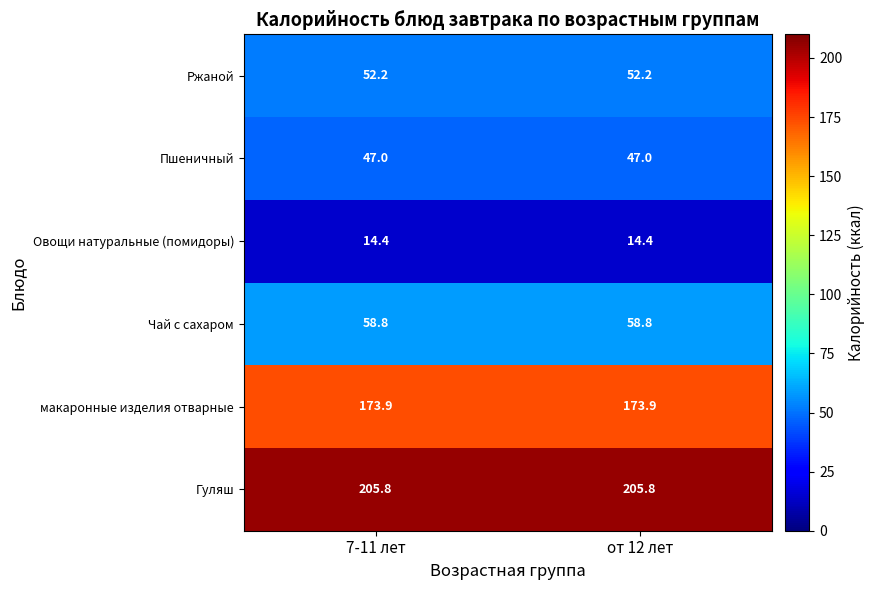

Is the value of макаронные изделия отварные at 7-11 лет greater than the value of Овощи натуральные (помидоры) at от 12 лет?

Yes